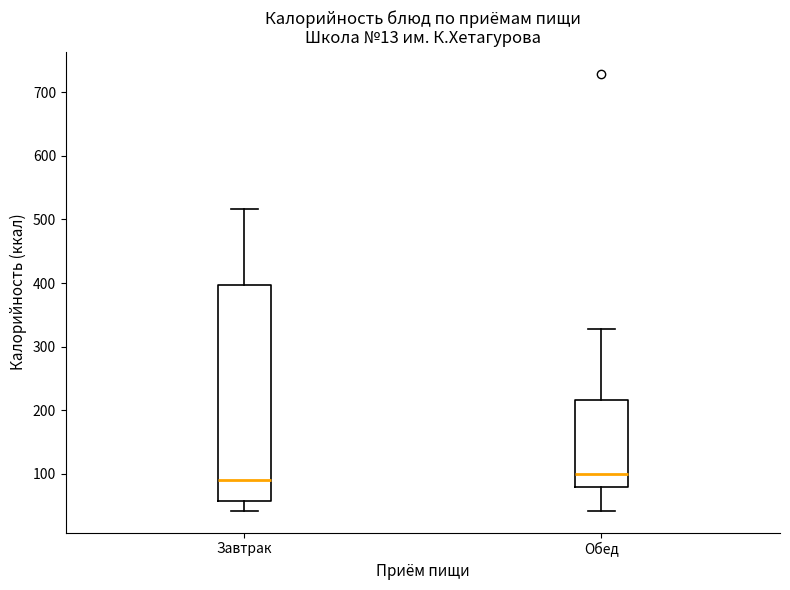

Where does the upper whisker of the box for Обед end on the y-axis? The values are not printed on the chart, so give them approximately, as read against the axis.

330